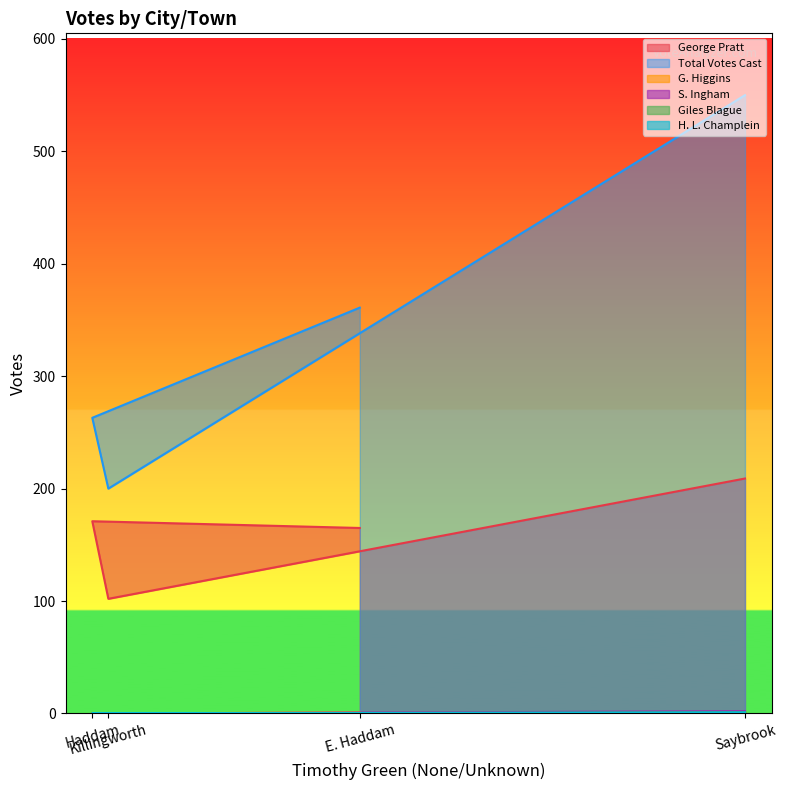

How many lines are shown in the chart?

6